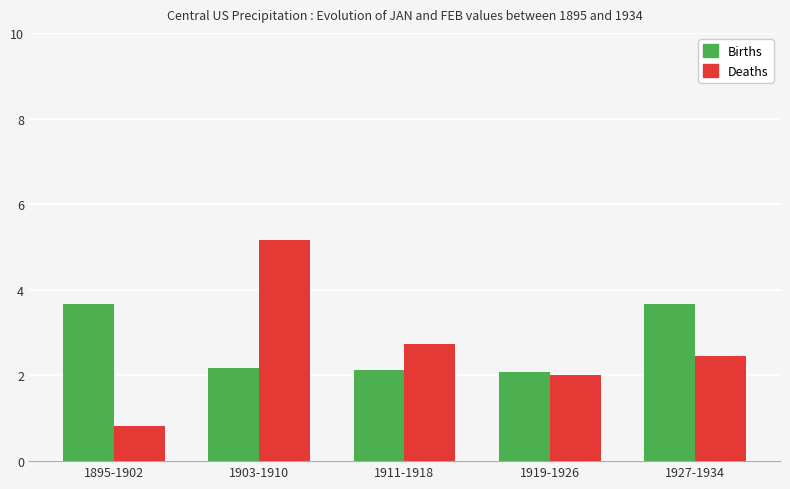

What are all the series names shown in the legend?

Births, Deaths